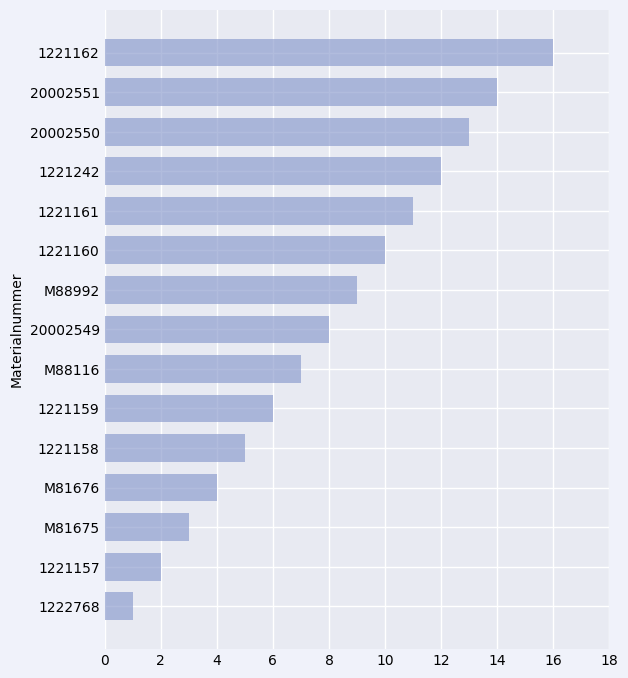

Reading bottom to top, list all the values displayed in this chart.

1222768=1	1221157=2	M81675=3	M81676=4	1221158=5	1221159=6	M88116=7	20002549=8	M88992=9	1221160=10	1221161=11	1221242=12	20002550=13	20002551=14	1221162=16